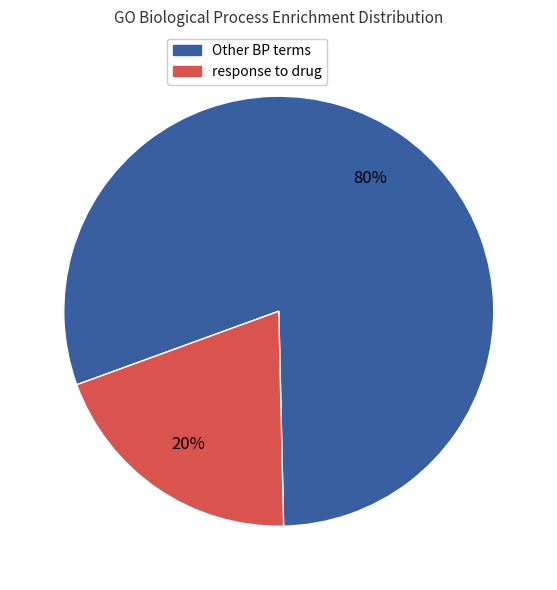

To the nearest percent, what is the average slice percentage?

50%